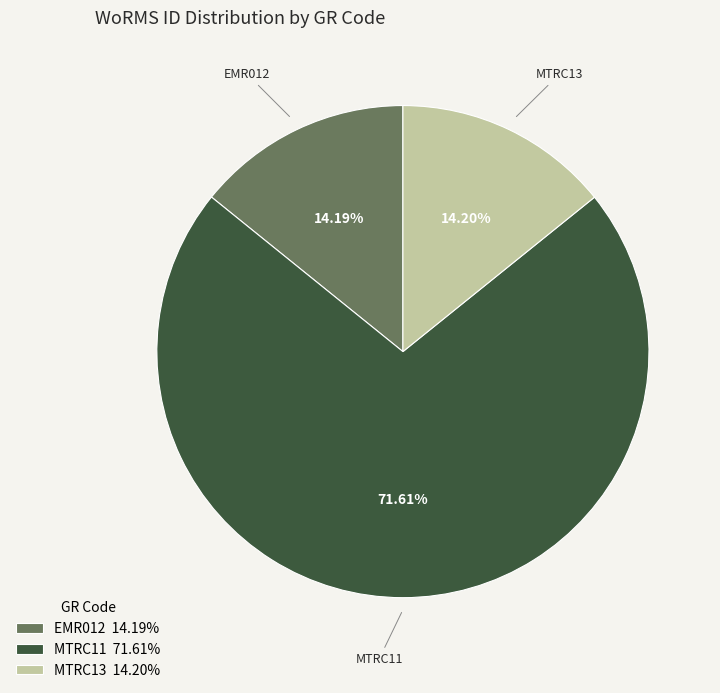

What is the majority slice?

MTRC11